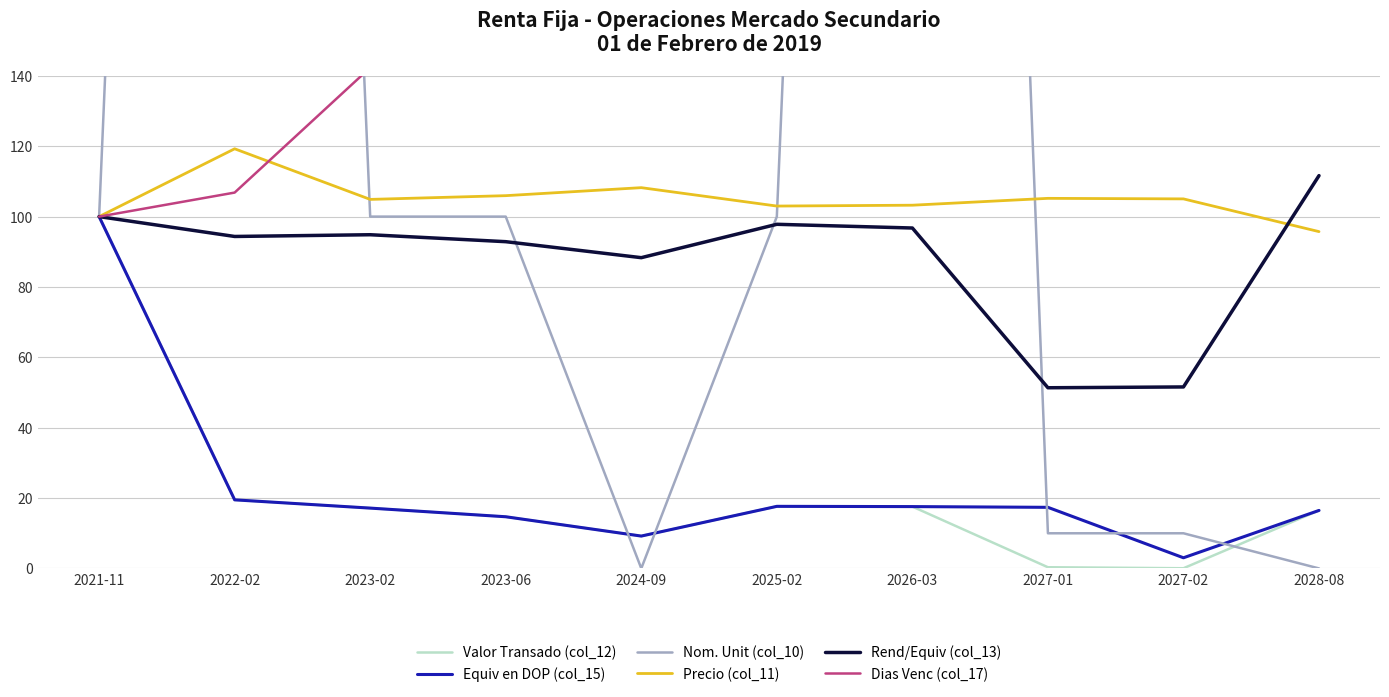

Read the Dias Venc (col_17) value at 2028-08.

338.9